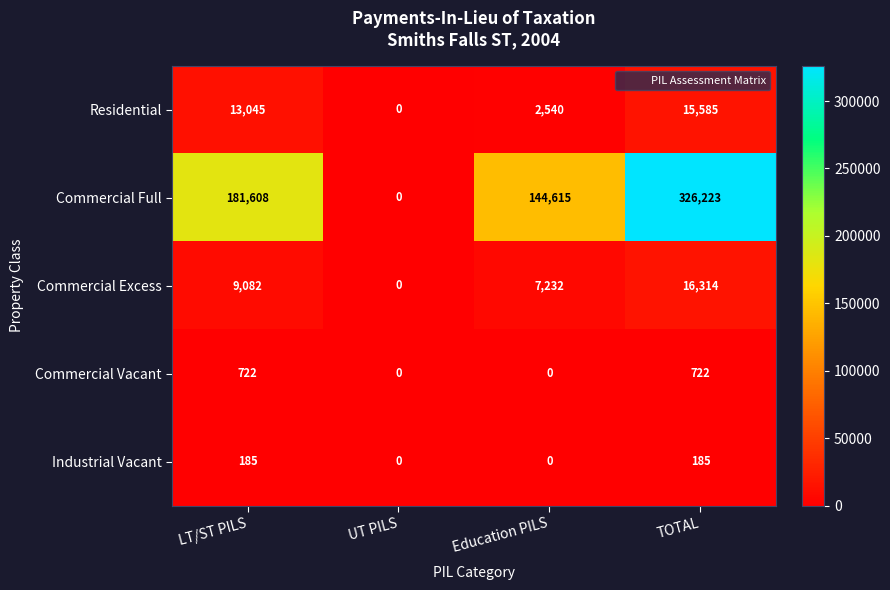

What is the maximum value shown in the chart?

326223